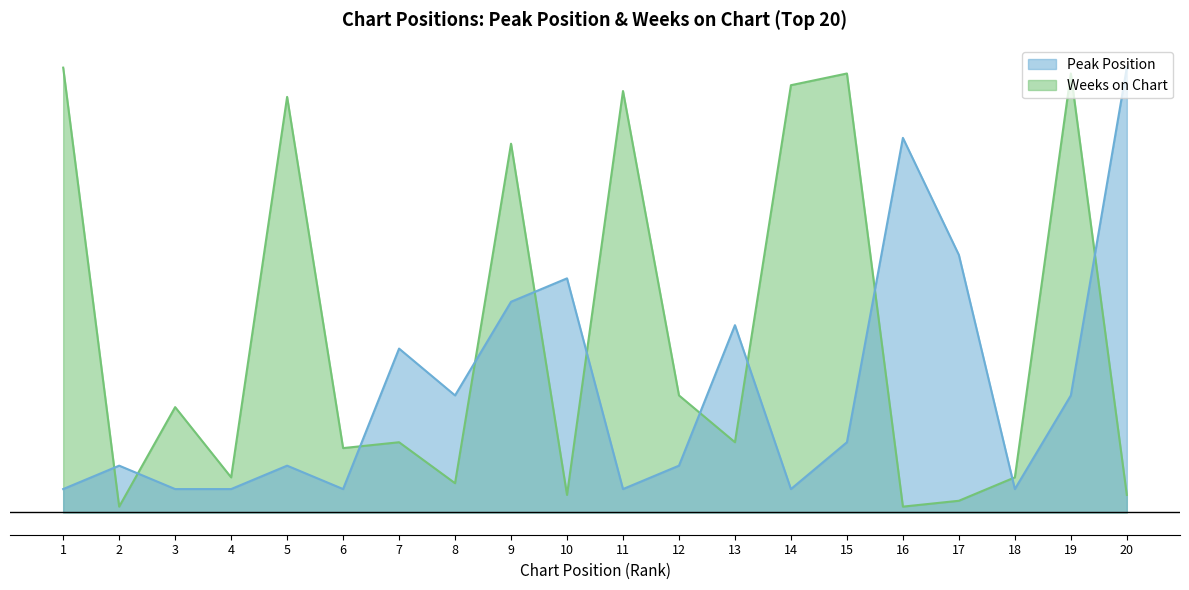

At which category is the sum across all series the highest?

9